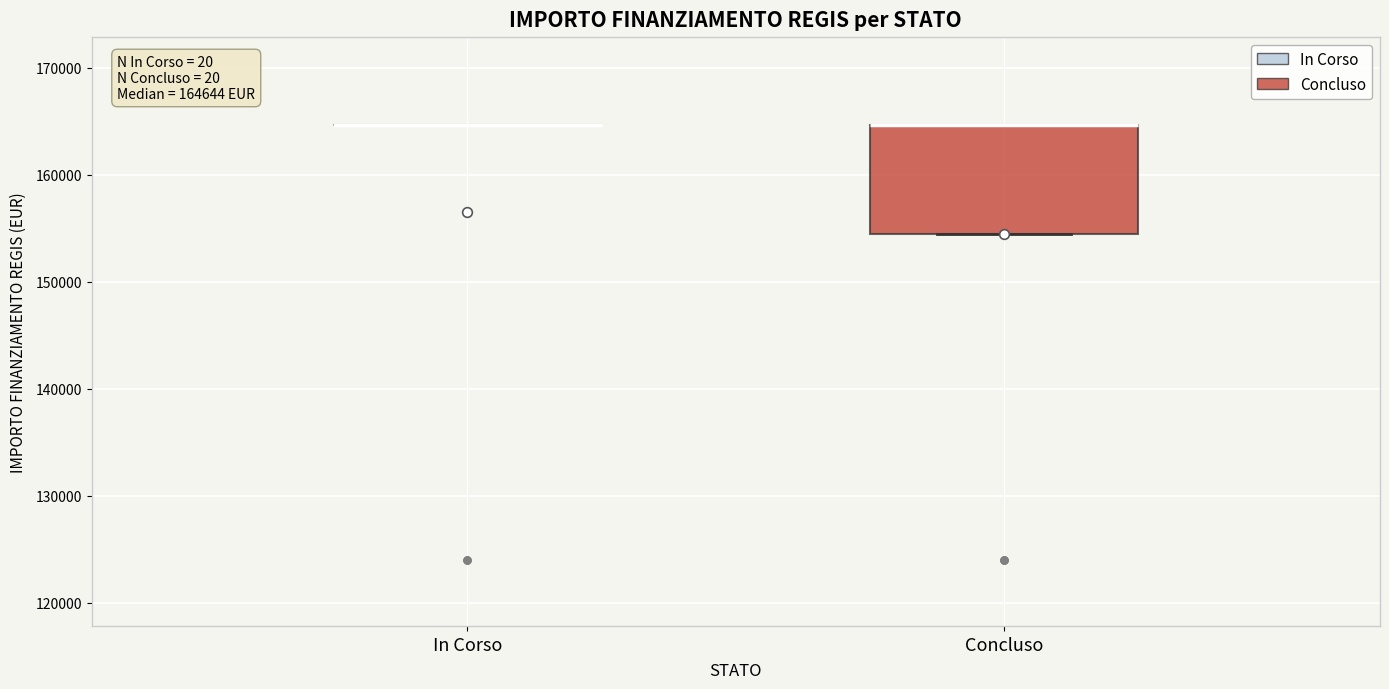

Comparing the boxes themselves (not the whiskers), which one is the tallest?

Concluso